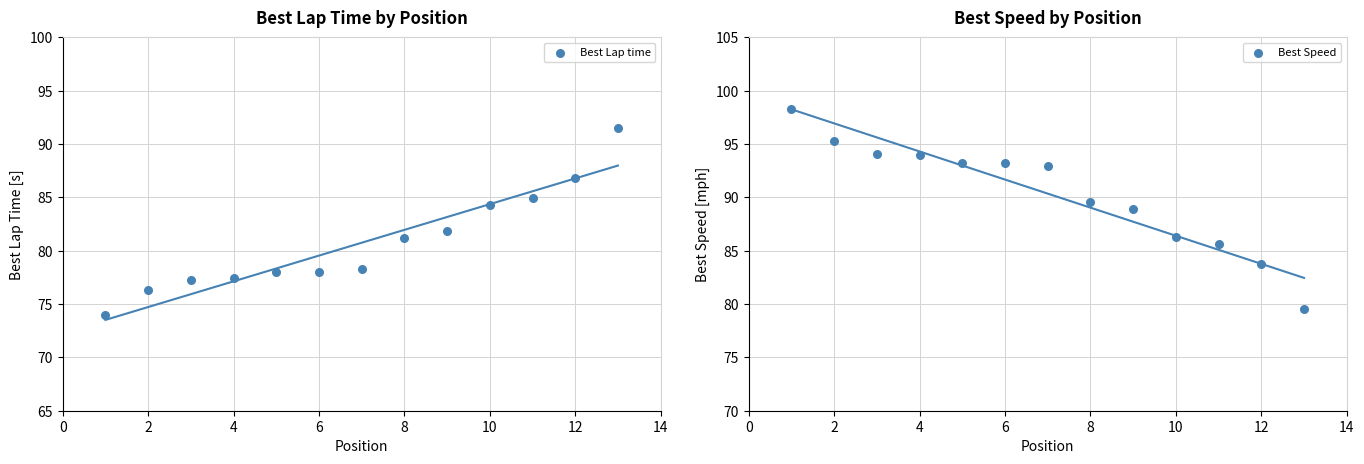

Which series has the largest Y range (max minus min)?

Best Speed